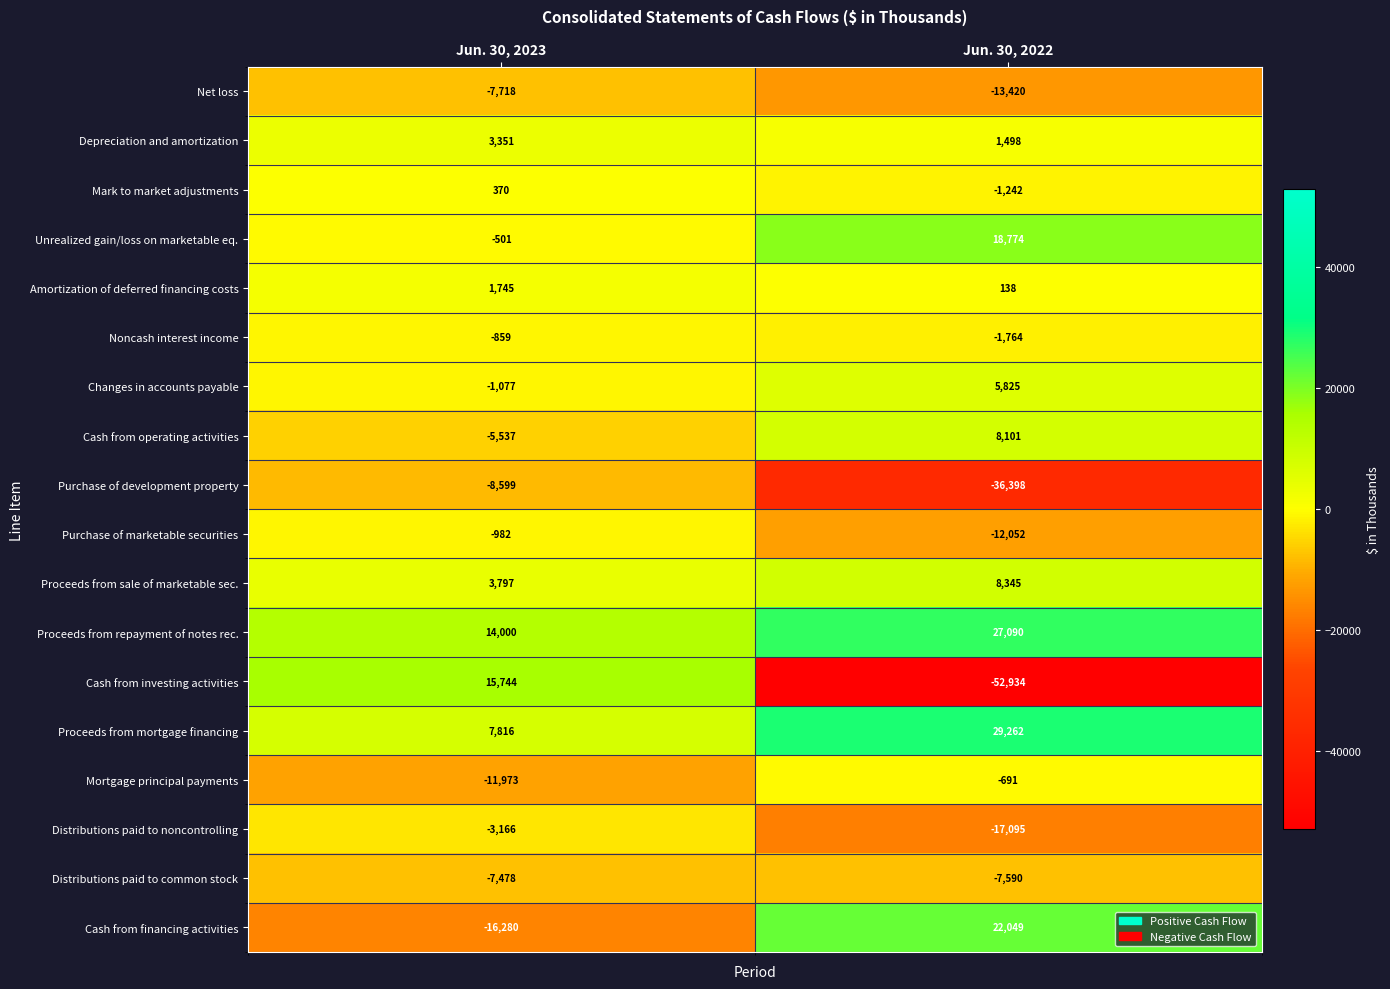

Is it true that Distributions paid to common stock equals -7478 at Jun. 30, 2023?

True